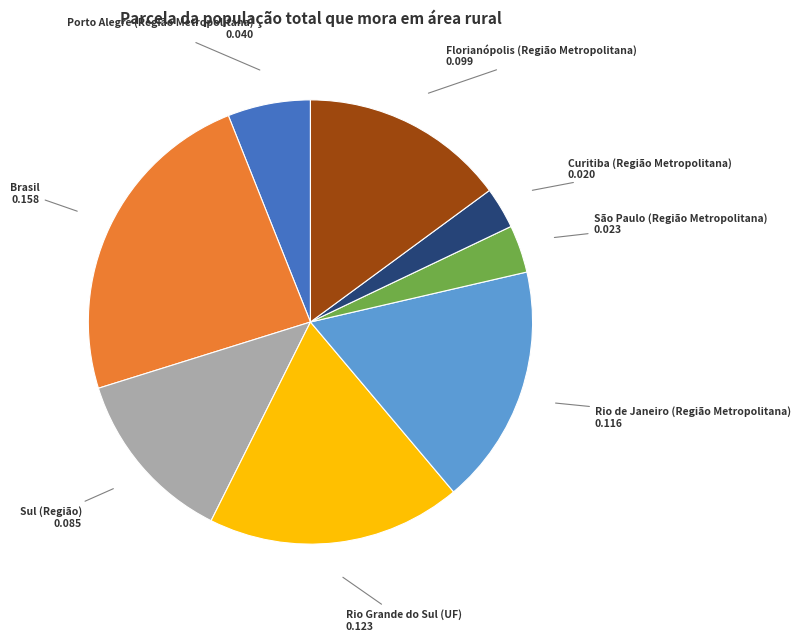

Which has a higher value, Rio Grande do Sul (UF) 0.123 or Rio de Janeiro (Região Metropolitana) 0.116?

Rio Grande do Sul (UF) 0.123